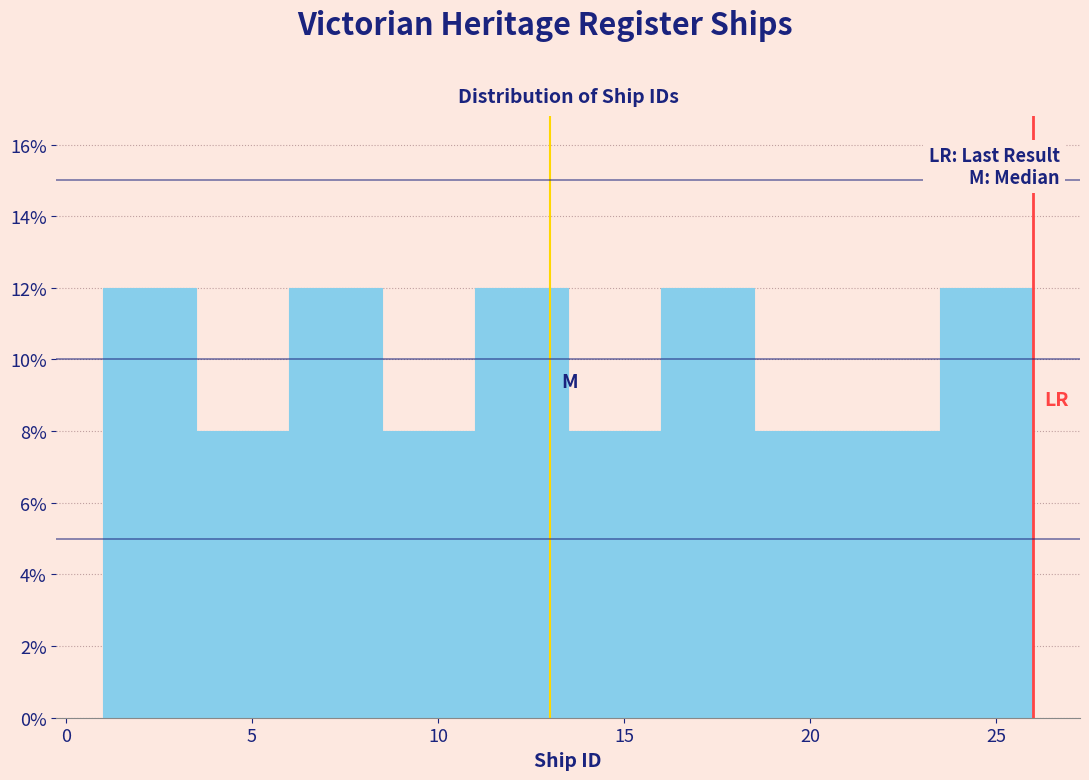

Reading left to right, transcribe this chart: for each bar, give the range it covers on the x-axis and its height. The values are not printed on the chart, so give them approximately, as read against the axis.

1.0 to 3.5: 12
3.5 to 6.0: 8
6.0 to 8.5: 12
8.5 to 11.0: 8
11.0 to 13.5: 12
13.5 to 16.0: 8
16.0 to 18.5: 12
18.5 to 21.0: 8
21.0 to 23.5: 8
23.5 to 26.0: 12